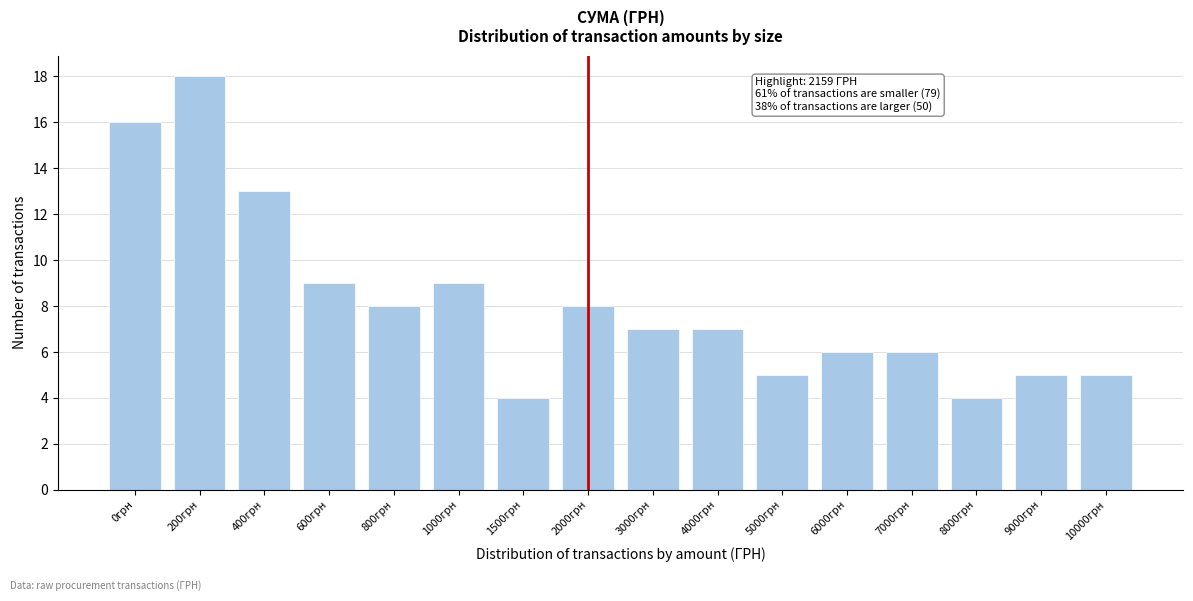

Reading left to right, extract all data points from this chart.

16	18	13	9	8	9	4	8	7	7	5	6	6	4	5	5